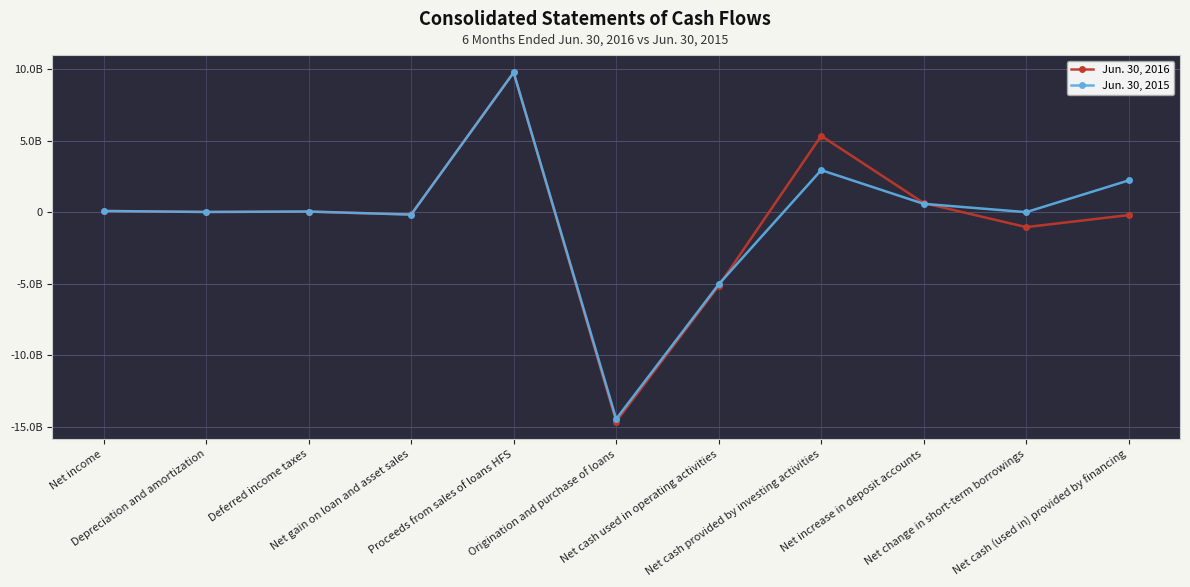

What is the label of the 2nd point from the right?

Net change in short-term borrowings